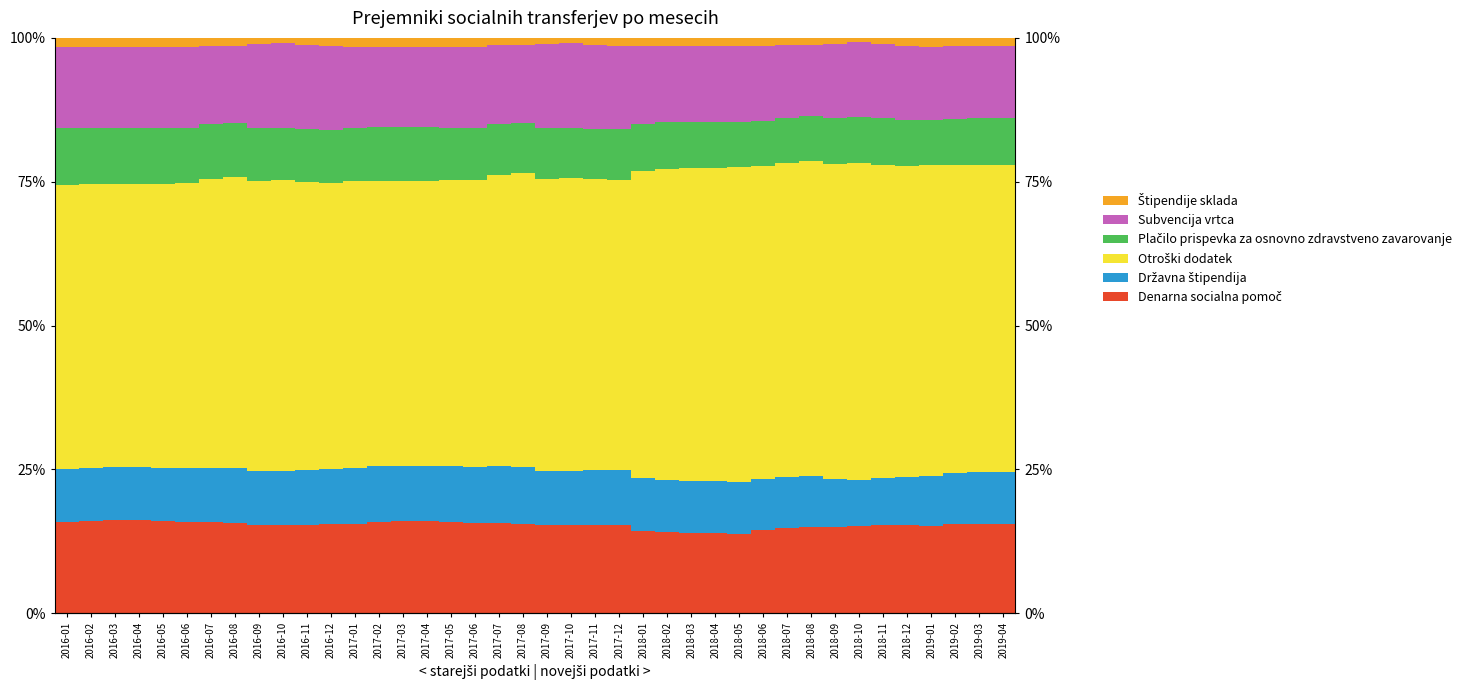

True or false: Državna štipendija has a value of 12.8 at 2018-04.

False